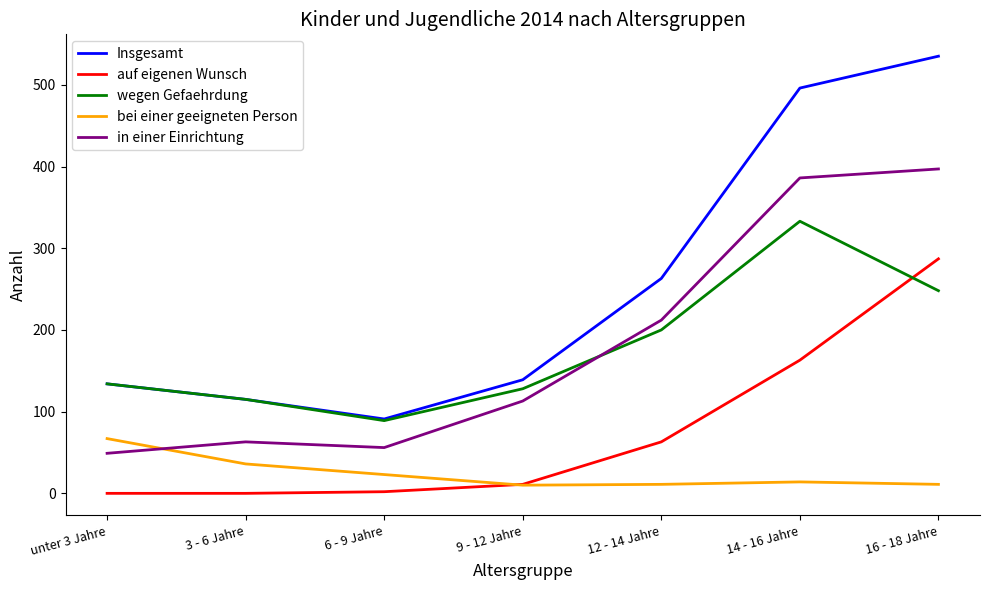

The Insgesamt series shows 91 at 6 - 9 Jahre. True or false?

True